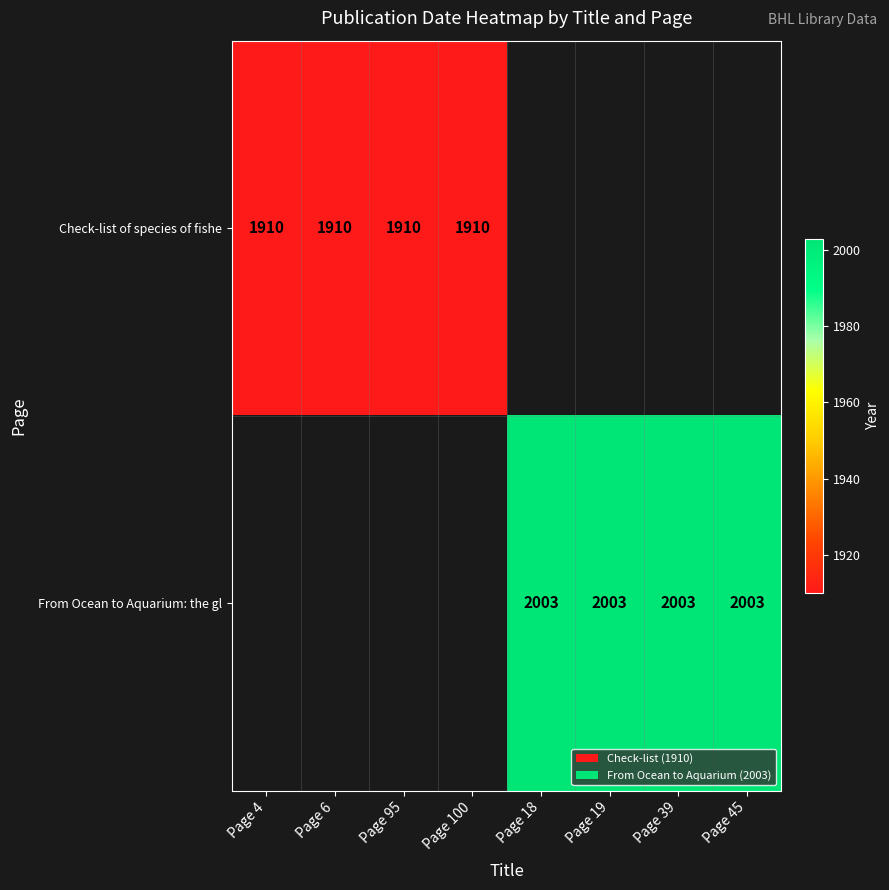

How many distinct data groups are displayed?

2